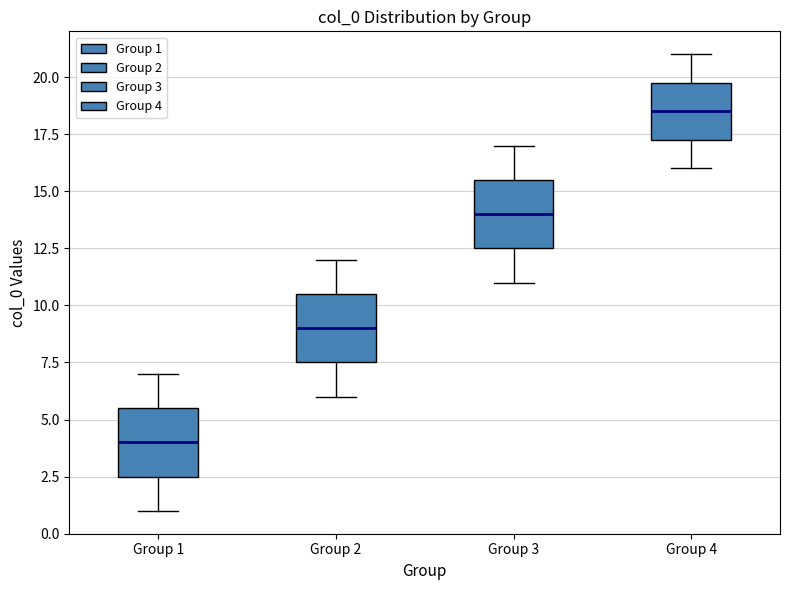

Which box has the lowest median line?

Group 1